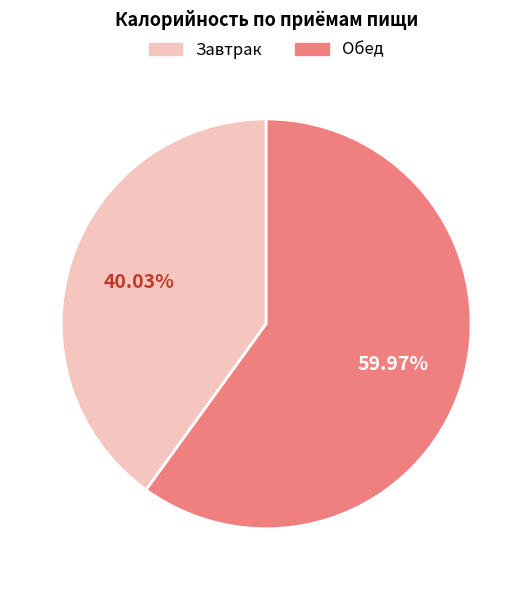

To the nearest percent, what is the difference between the Обед and Завтрак slice percentages?

20%